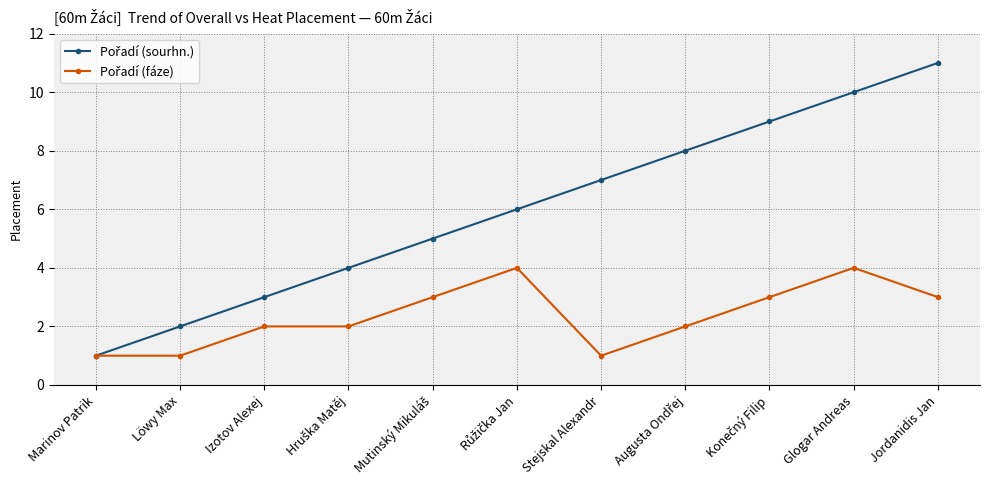

What is the label of the 3rd point from the left?

Izotov Alexej